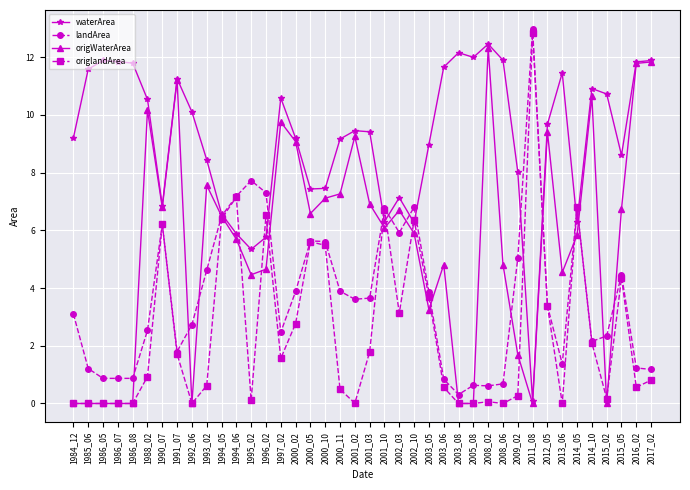

Which series ends up on top after the final intersection of waterArea and landArea?

waterArea